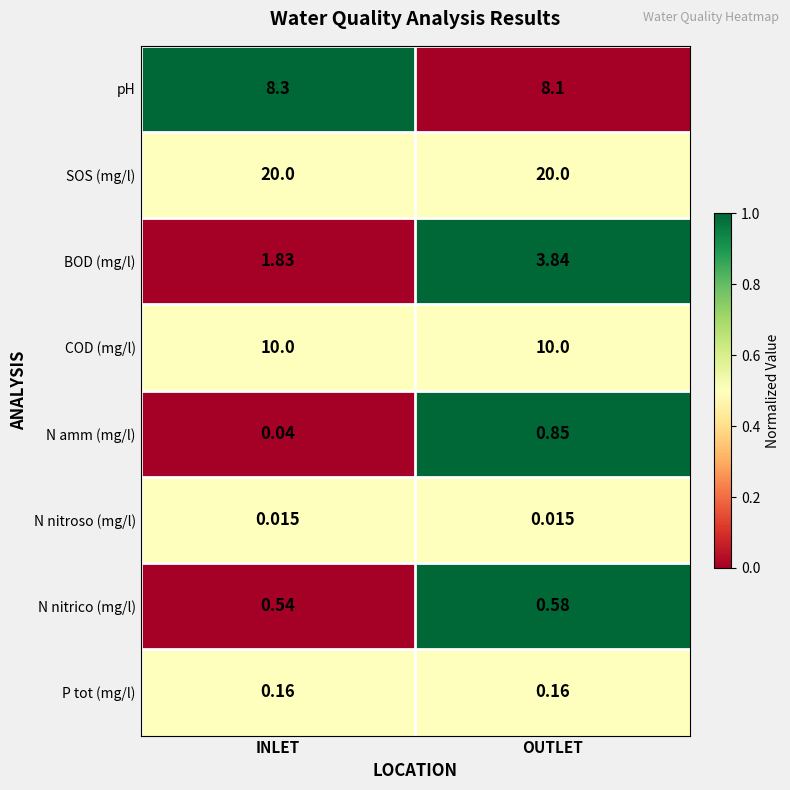

At which label is N amm (mg/l) closest to 0?

INLET